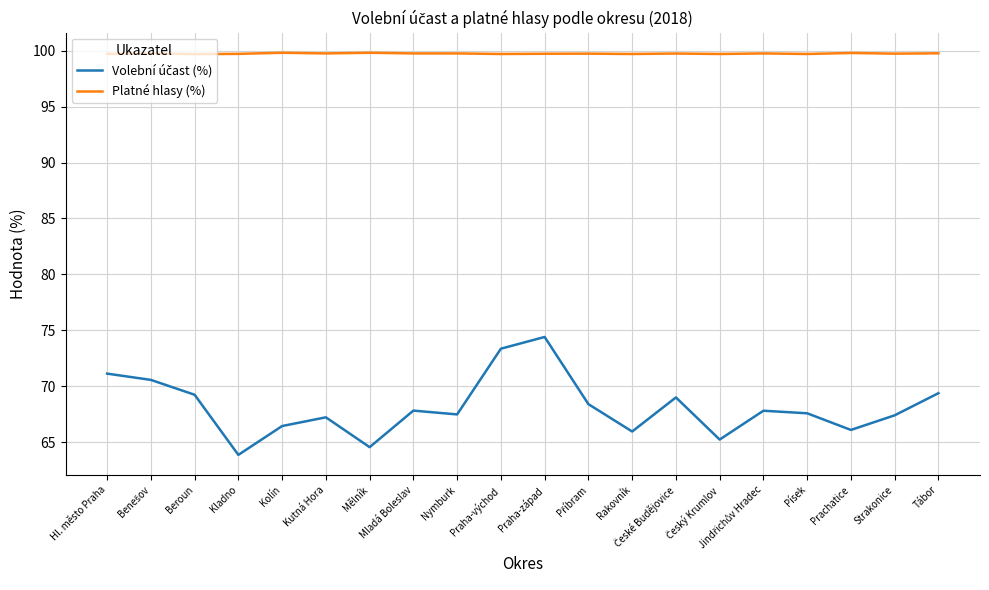

What is the maximum value shown in the chart?

99.8